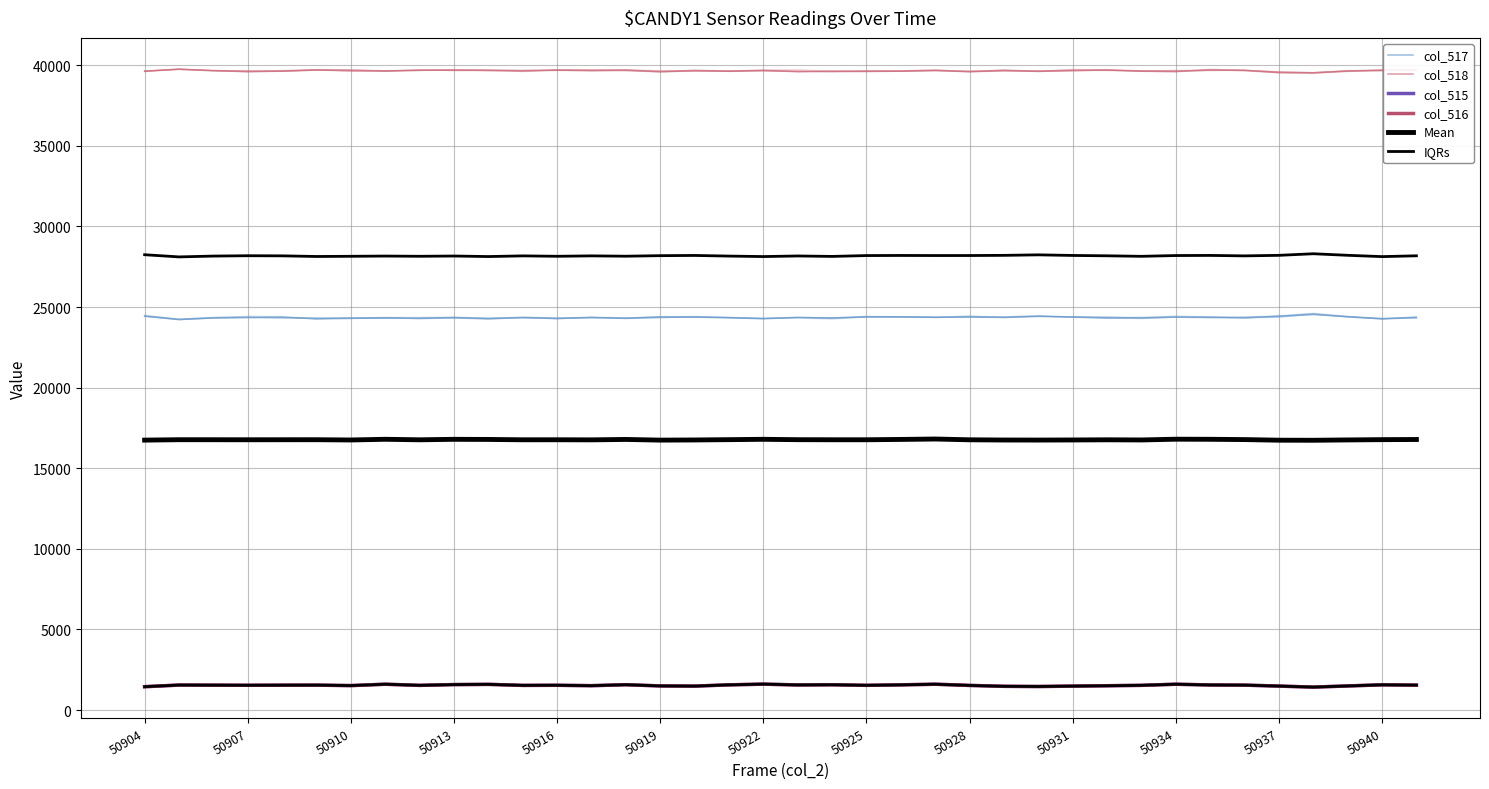

What is the sum of all col_515 values?

58302.0